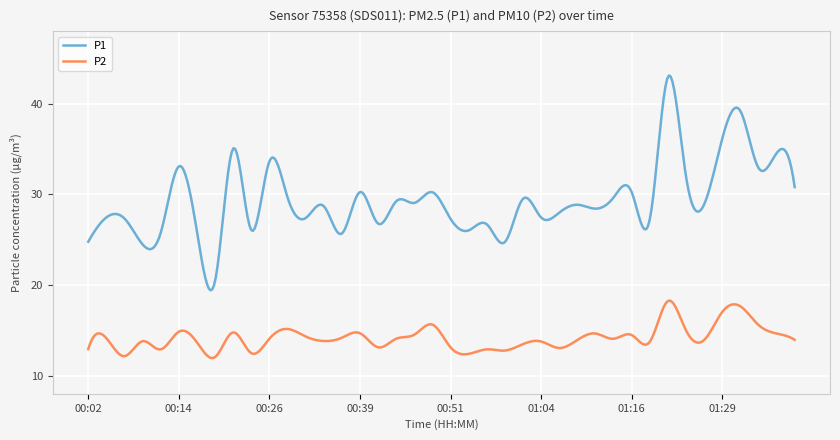

Which series has the largest range (max minus min)?

P1